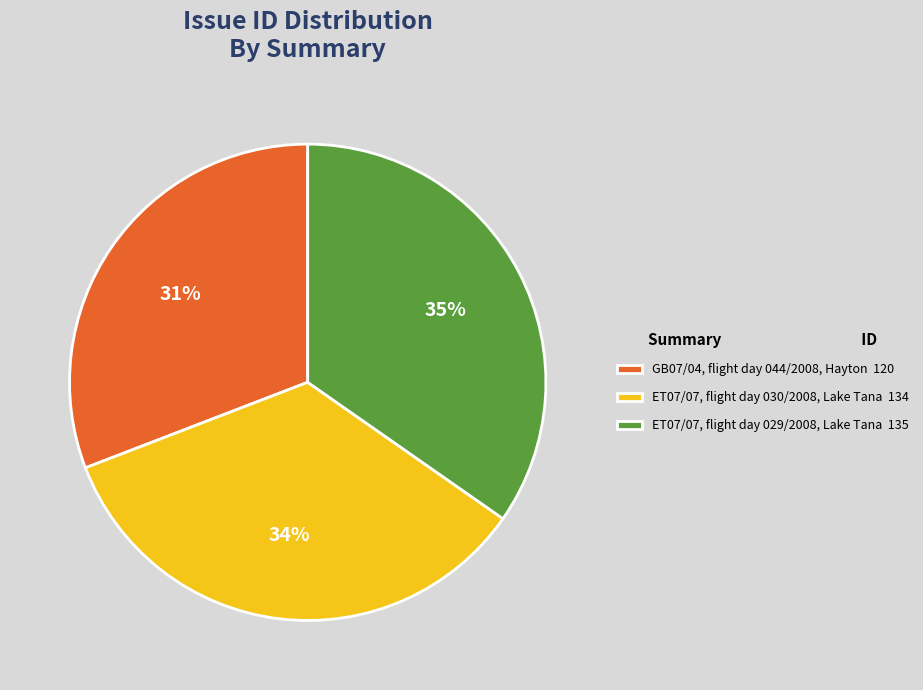

Rank the categories by value from highest to lowest.

ET07/07, flight day 029/2008, Lake Tana, ET07/07, flight day 030/2008, Lake Tana, GB07/04, flight day 044/2008, Hayton